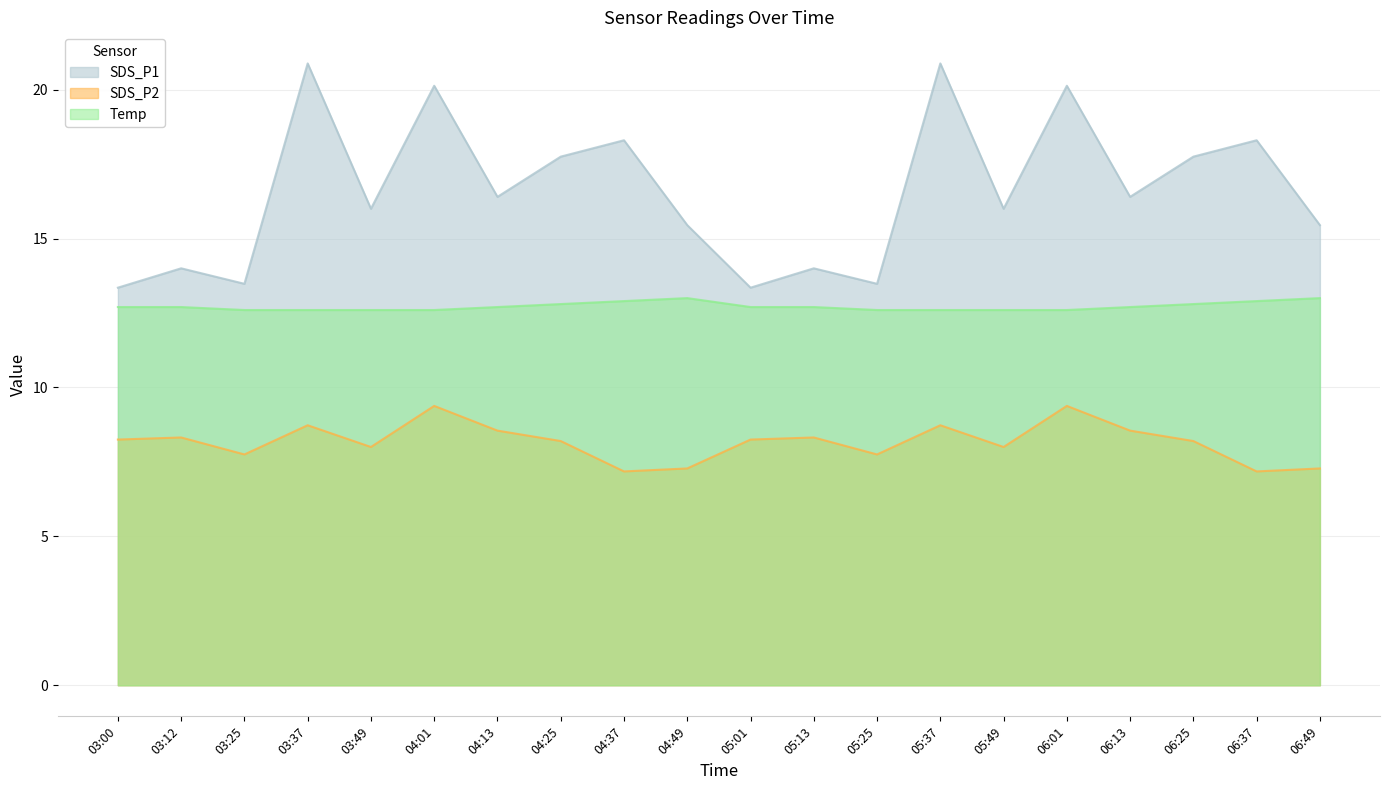

What is the maximum value shown in the chart?

20.9